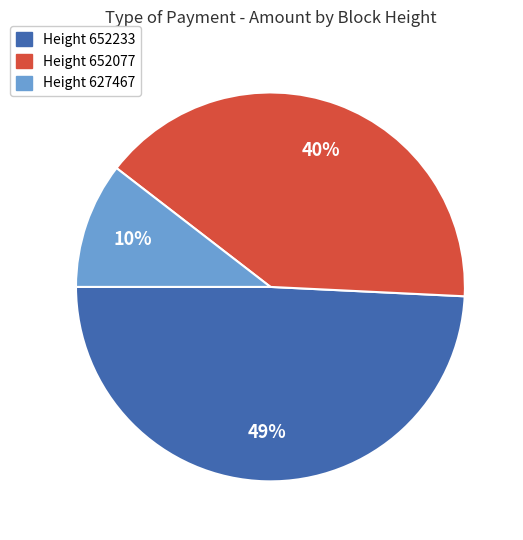

Does any single category account for the majority?

No